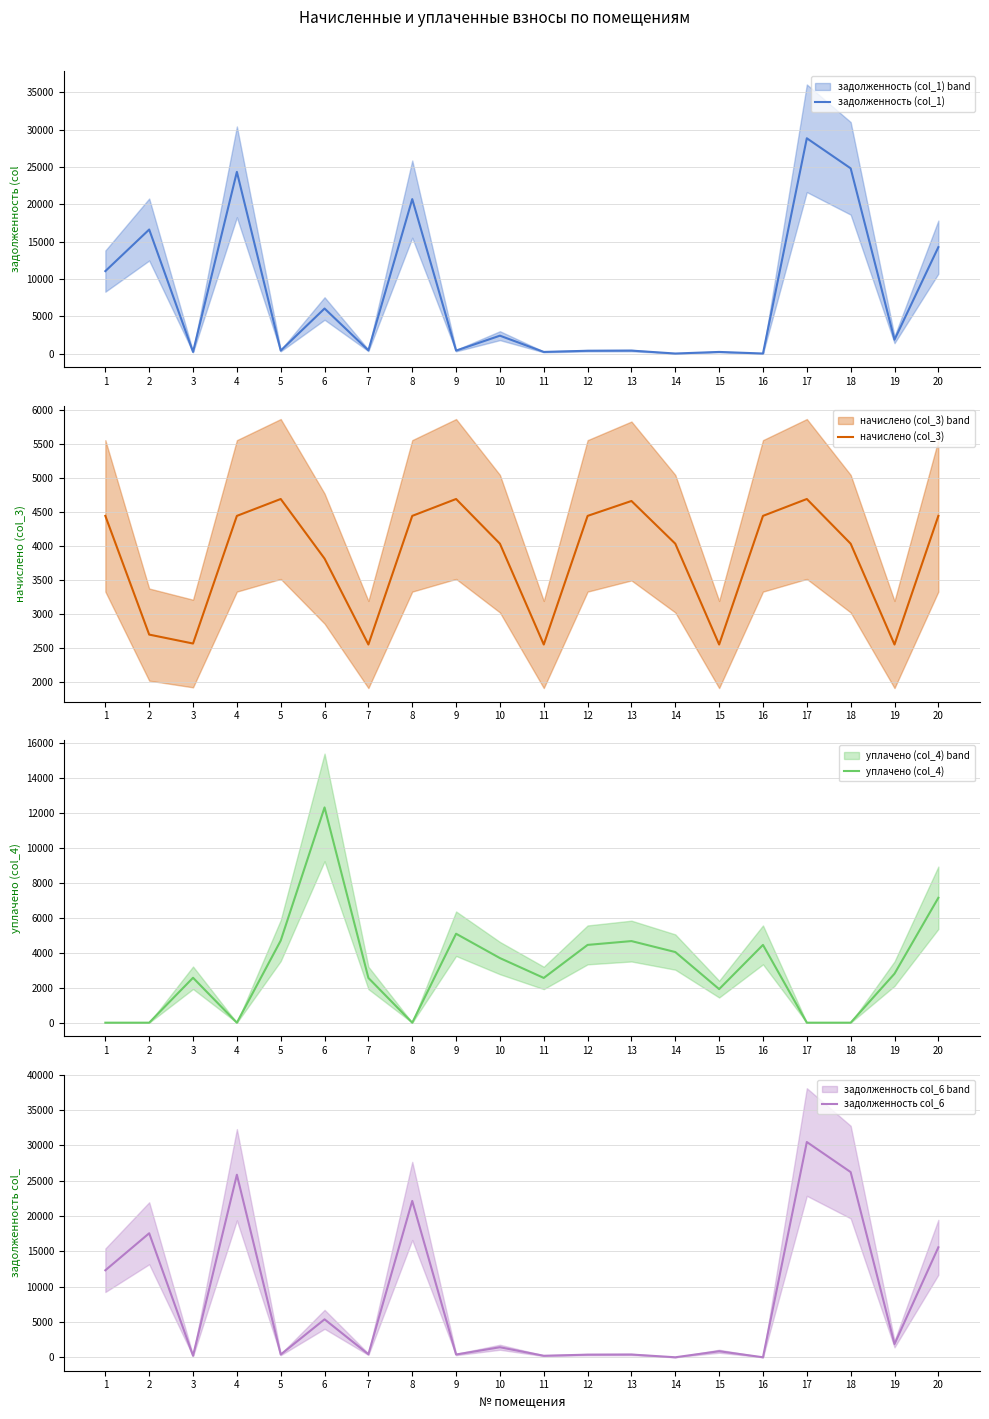

True or false: задолженность col_6 and задолженность (col_1) intersect in this chart.

False